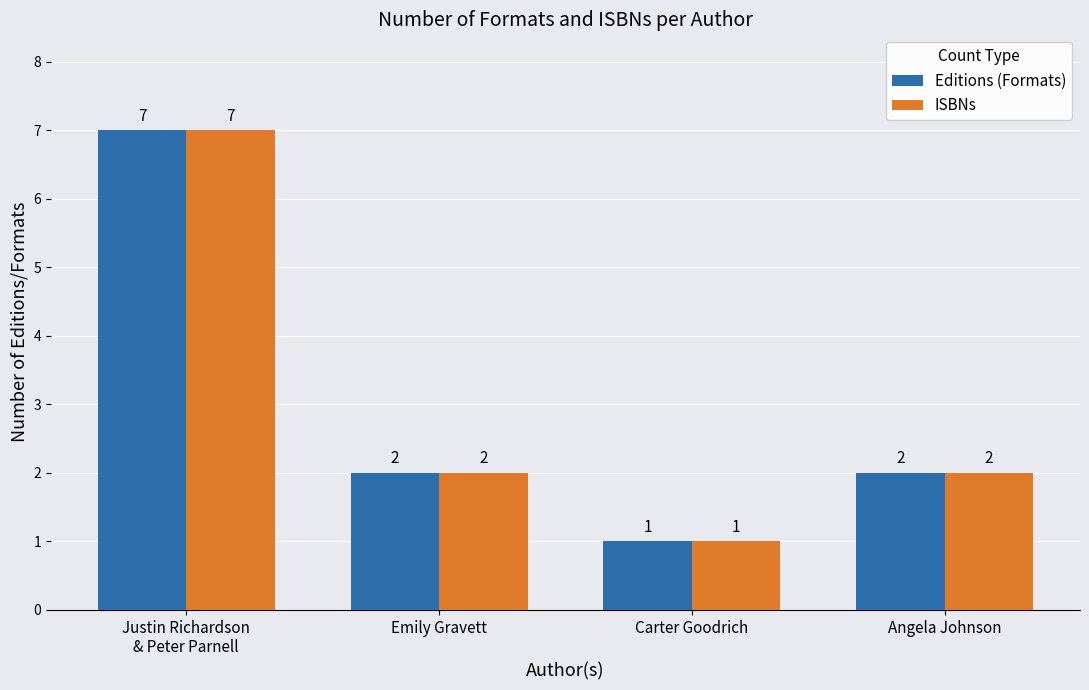

Reading left to right, what are all the values shown in this chart?

Editions (Formats): 7	2	1	2
ISBNs: 7	2	1	2